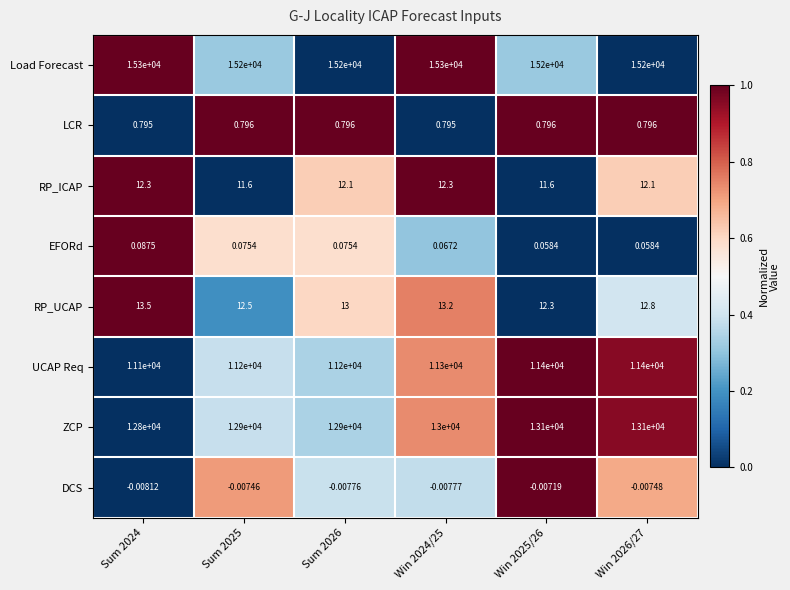

List the series in order of their peak value, highest first.

Load Forecast, ZCP, UCAP Req, RP_UCAP, RP_ICAP, LCR, EFORd, DCS